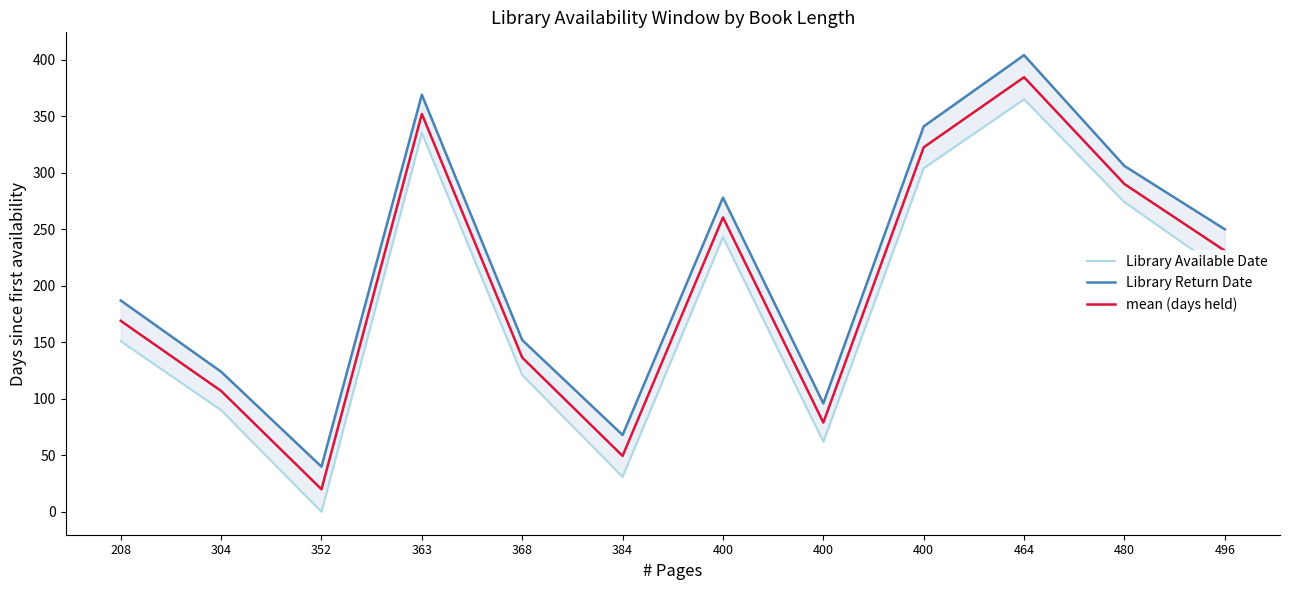

Does the chart have visible grid lines?

No